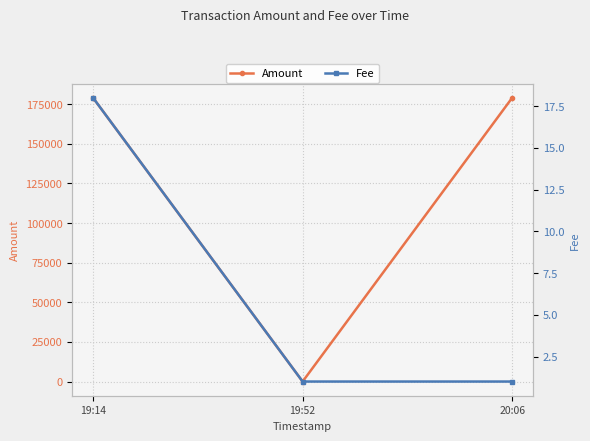

What is the maximum value shown in the chart?

178953.6